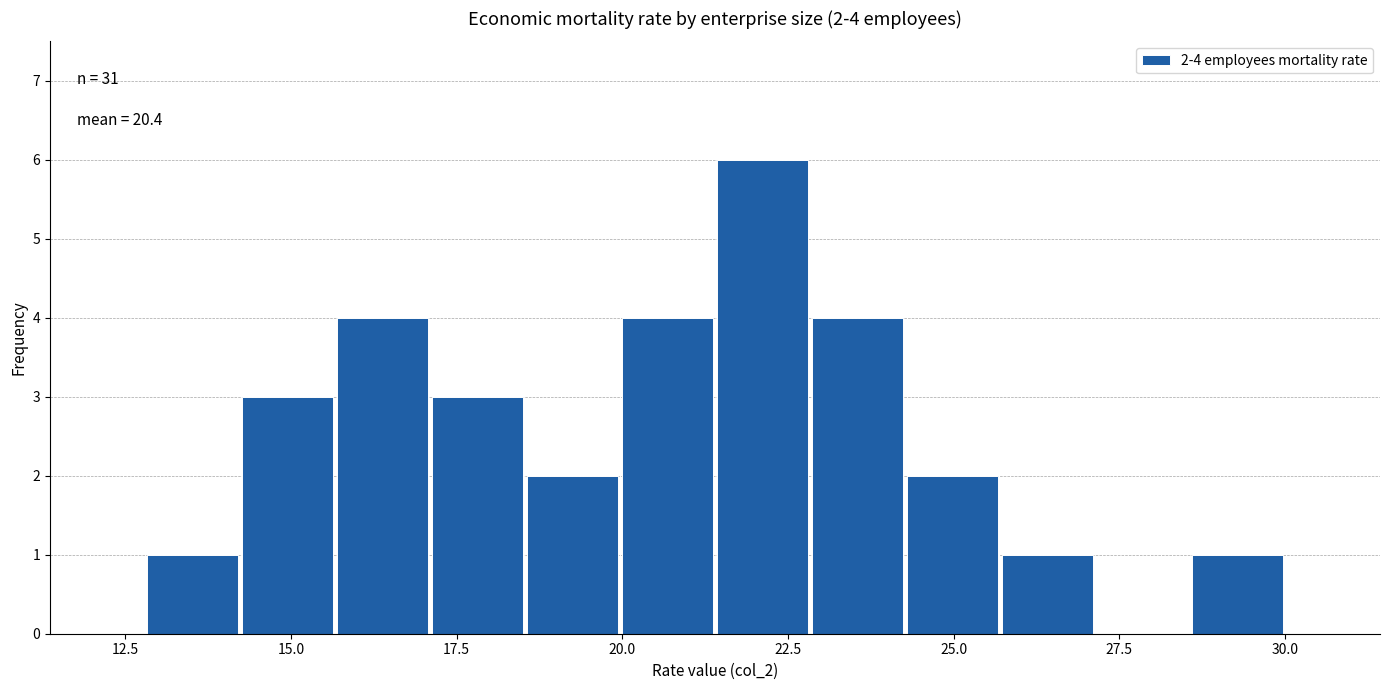

Read against the x-axis, roughly where is the centre of the tallest bar?

22.0